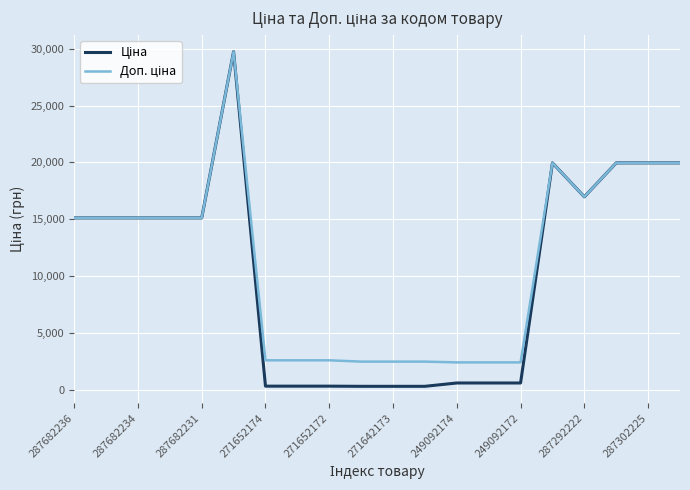

True or false: Доп. ціна has more than 0 interior local peaks.

True